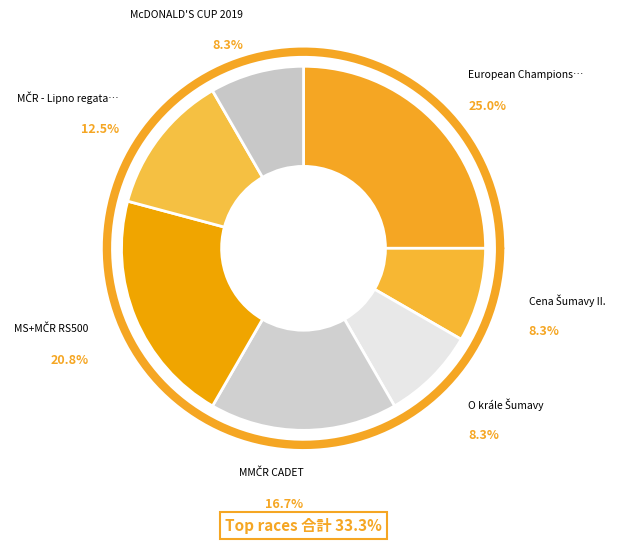

True or false: Cena Šumavy II. accounts for 8% of the total.

True